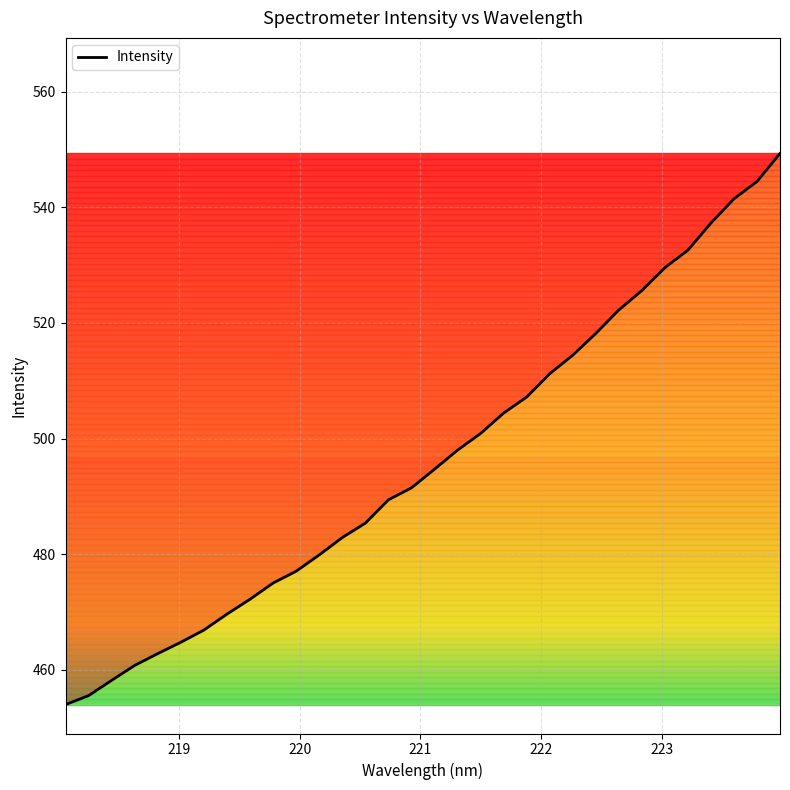

Is this an area chart (filled region under the line)?

No